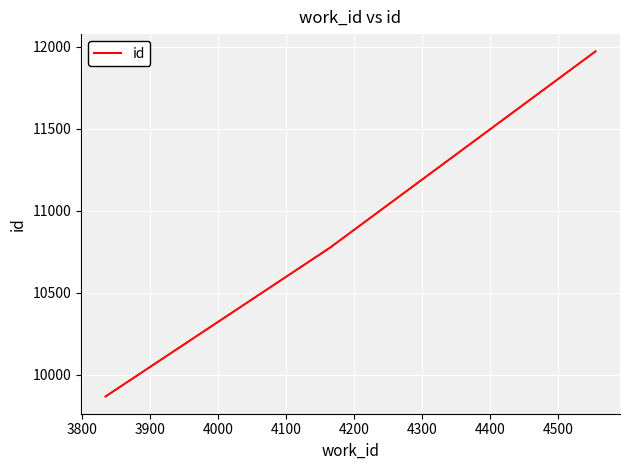

How many lines are shown in the chart?

1